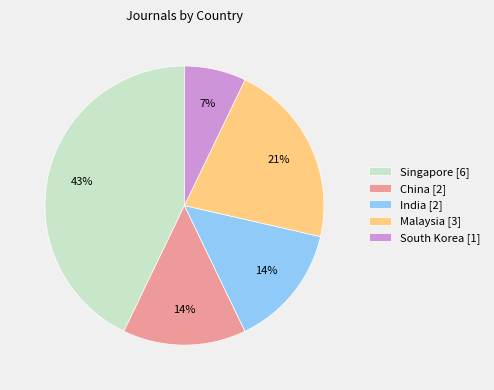

How many slices are in this pie chart?

5